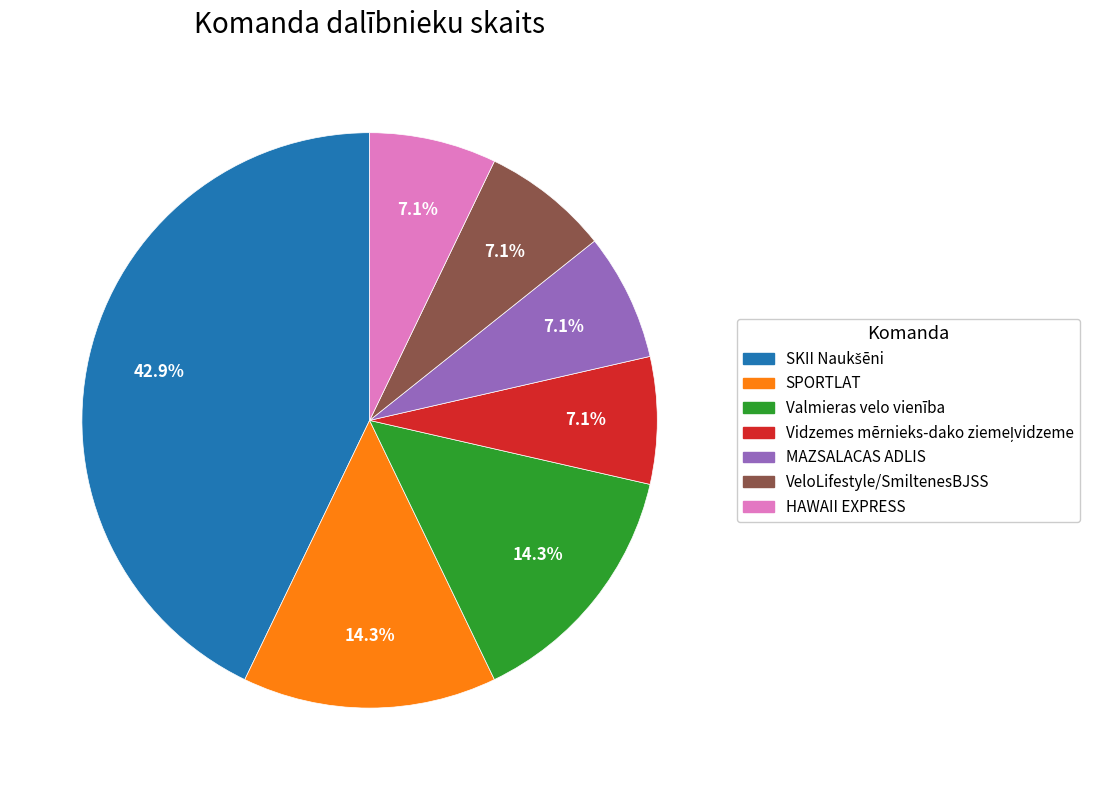

What is the total percentage of VeloLifestyle/SmiltenesBJSS and SPORTLAT?

21.4%